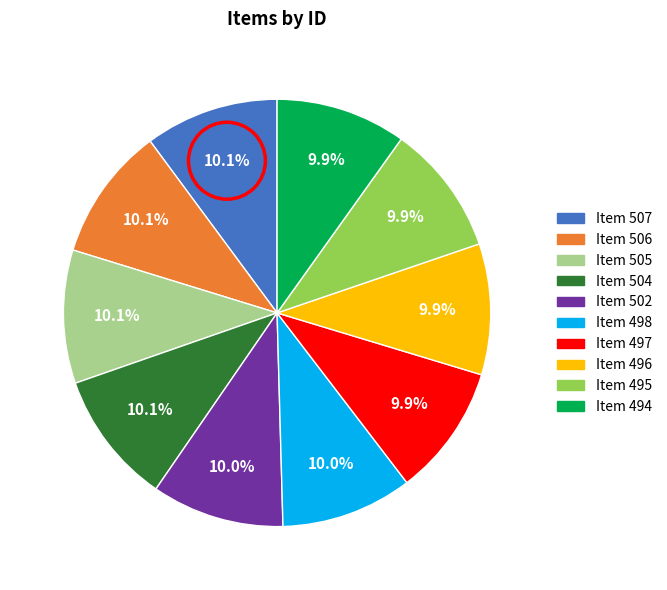

To the nearest percent, what percentage of the pie is Item 495?

10%